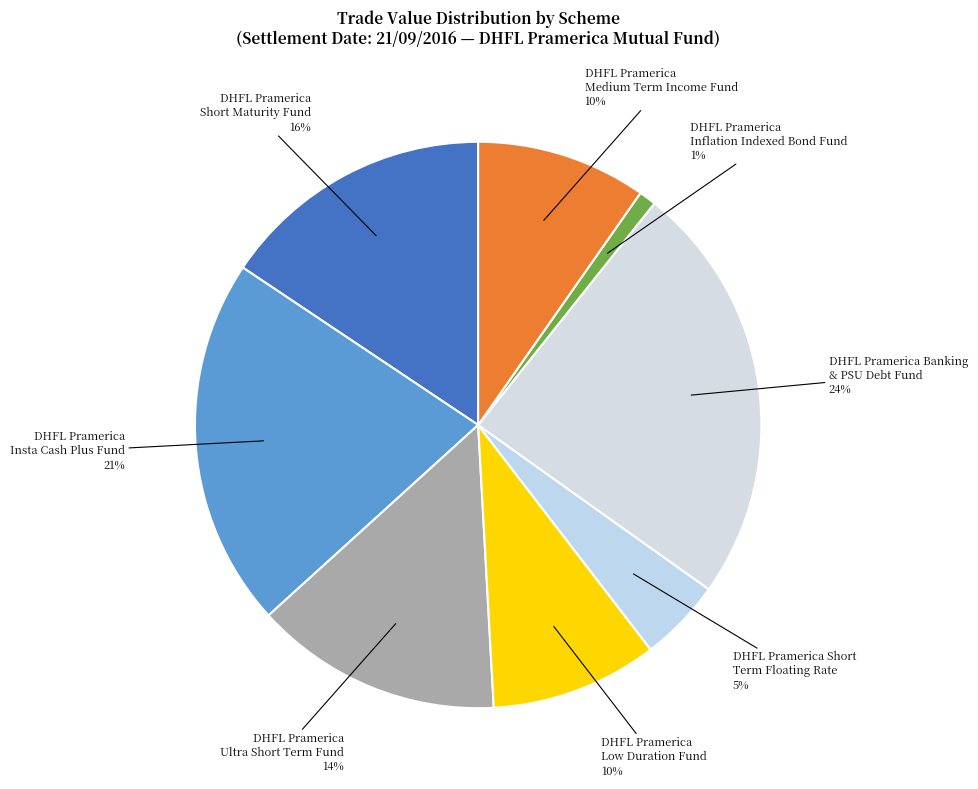

What is the ratio of the value at DHFL Pramerica Ultra Short Term Fund to the value at DHFL Pramerica Insta Cash Plus Fund?

0.7